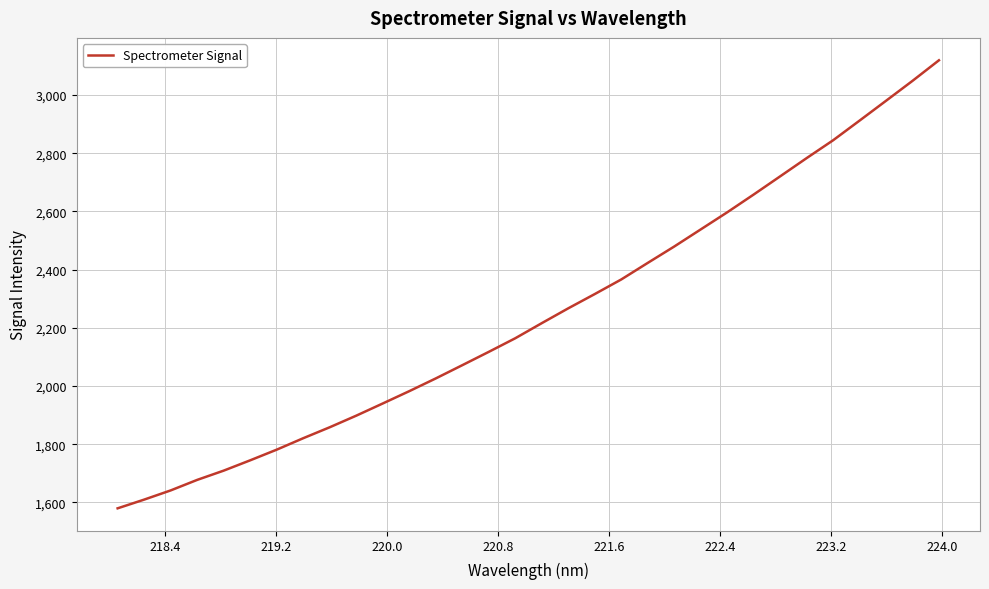

What is the greatest value displayed?

3119.1